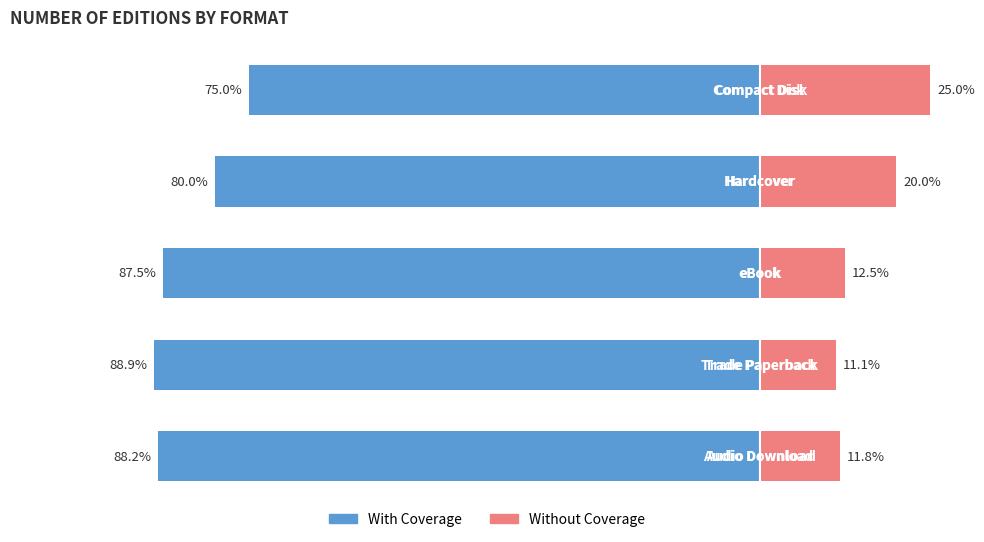

What is the sum of all With Coverage values?

-419.6